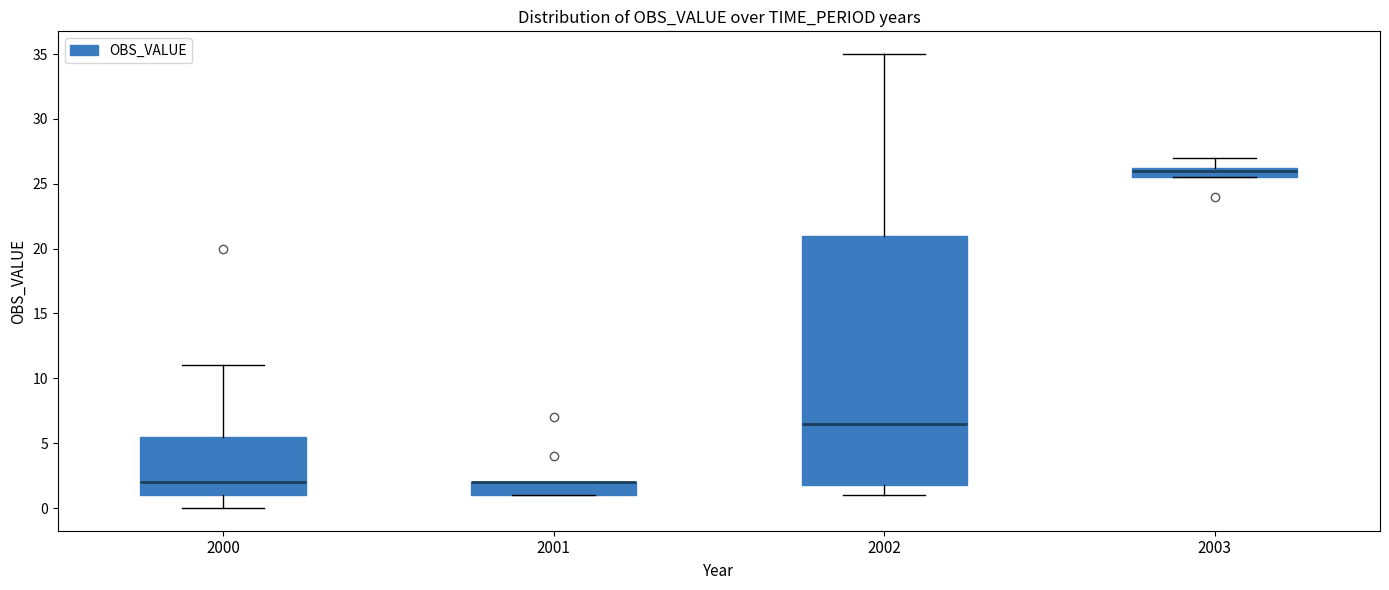

Where is the upper edge of the box at x = 2003 on the y-axis? The values are not printed on the chart, so give them approximately, as read against the axis.

26.5